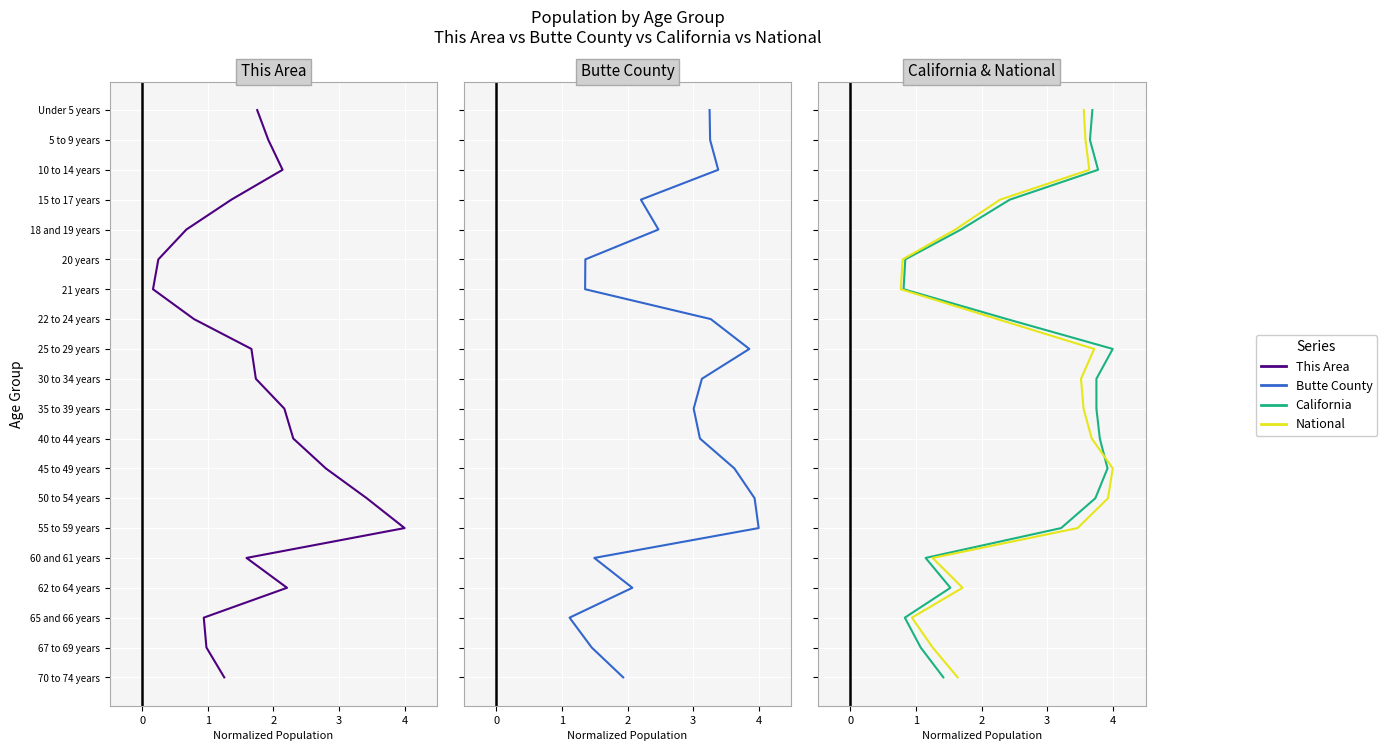

How many lines are shown in the chart?

4